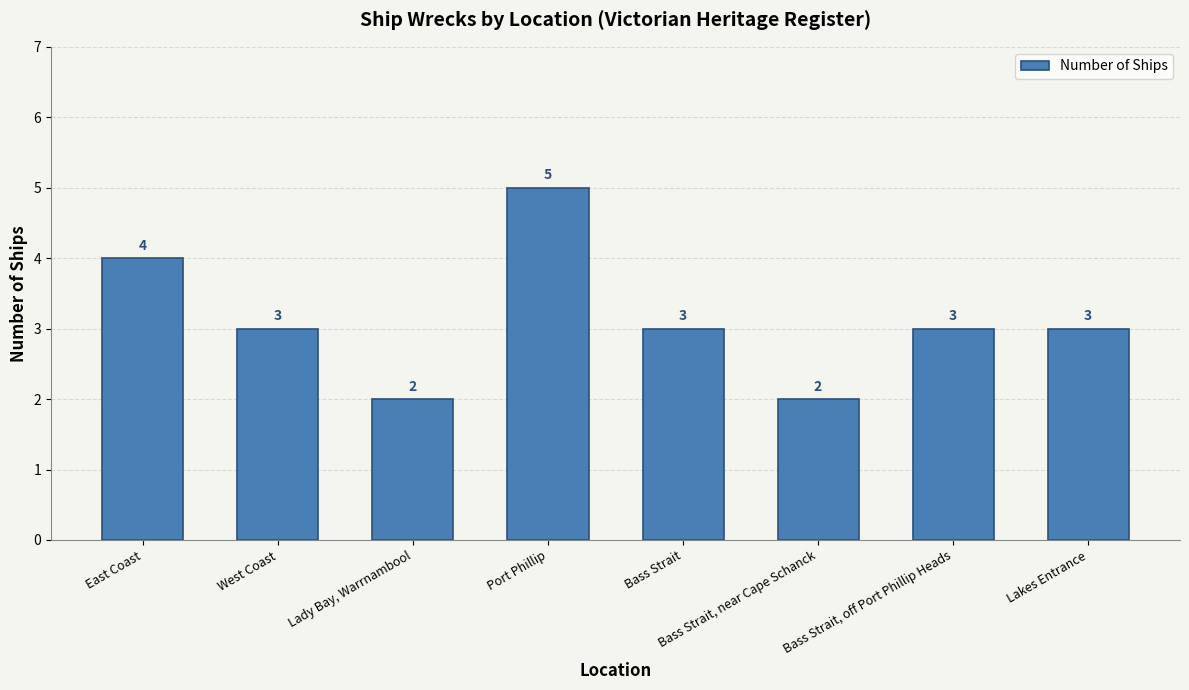

What is the value of the 6th bar from the left?

2